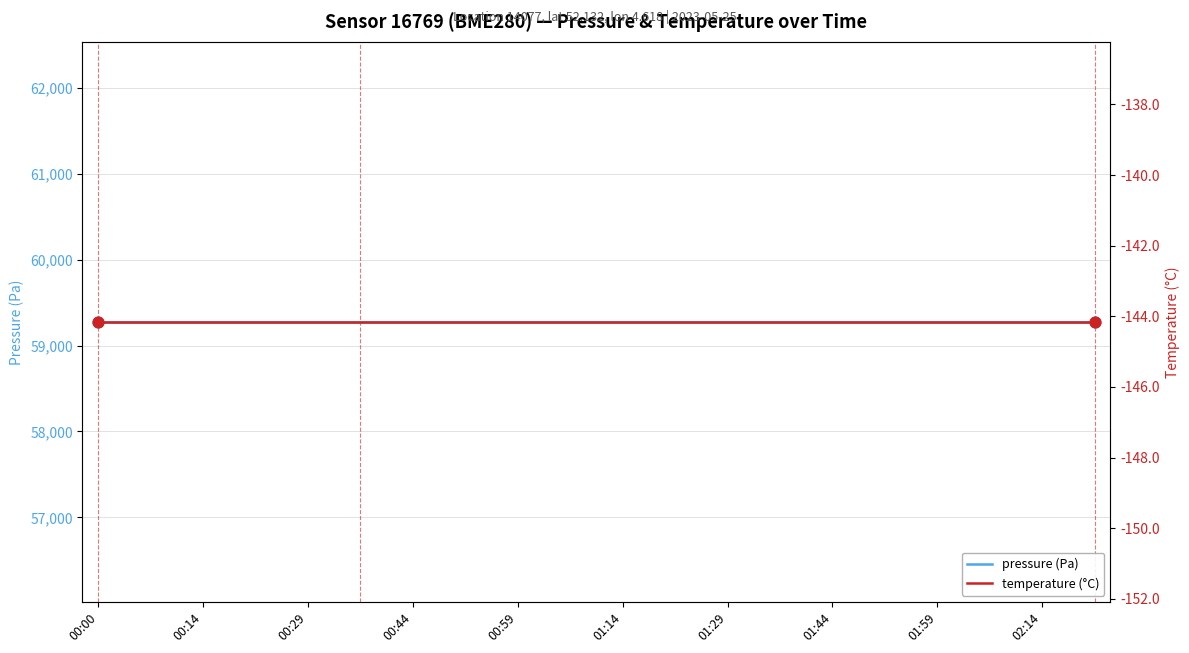

Which series contains the lowest Y value?

temperature (°C)